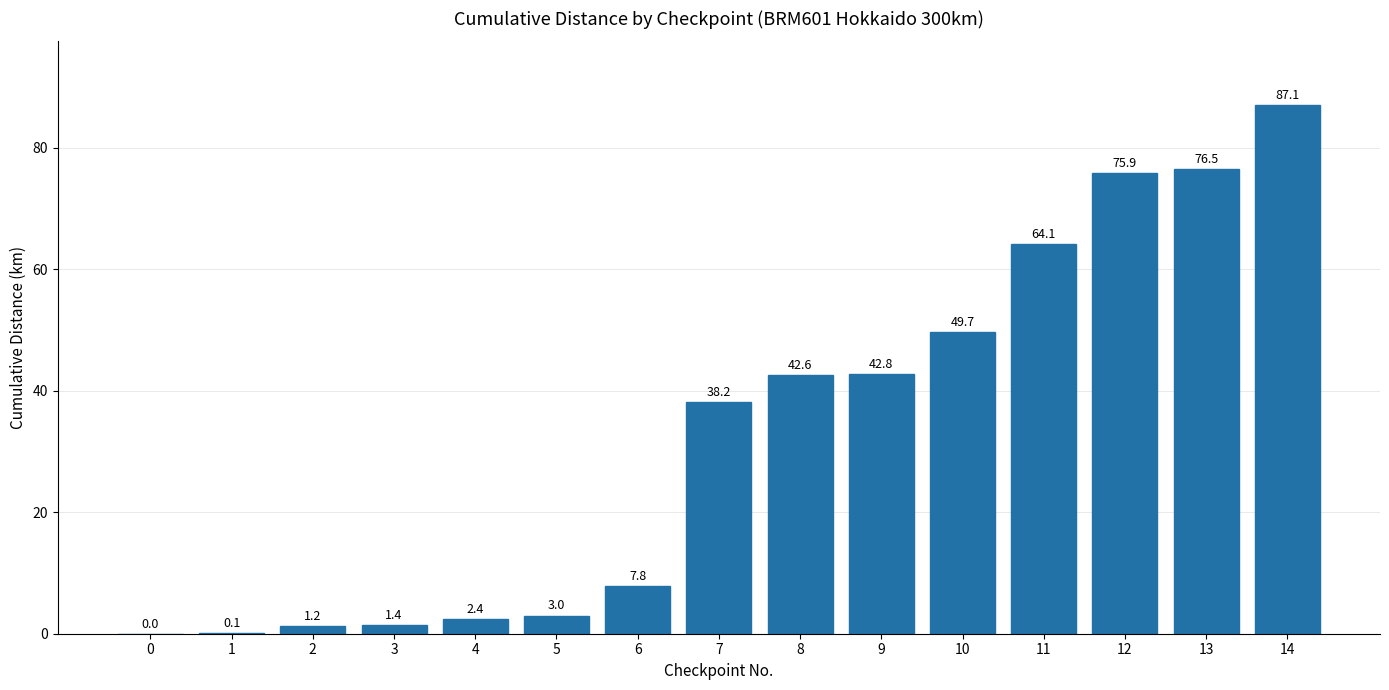

Reading left to right, extract all data points from this chart.

0=0.0	1=0.1	2=1.2	3=1.4	4=2.4	5=3.0	6=7.8	7=38.2	8=42.6	9=42.8	10=49.7	11=64.1	12=75.9	13=76.5	14=87.1